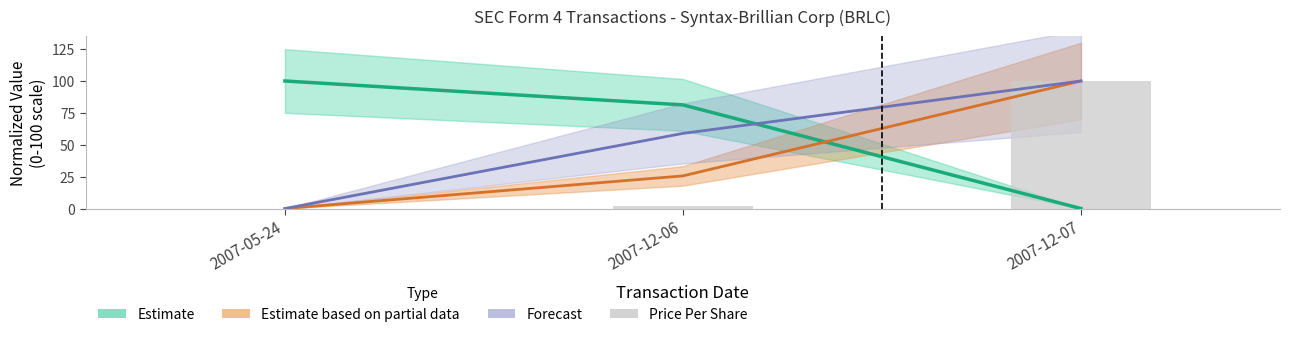

How many values in Estimate (Shares Owned) are above zero?

2